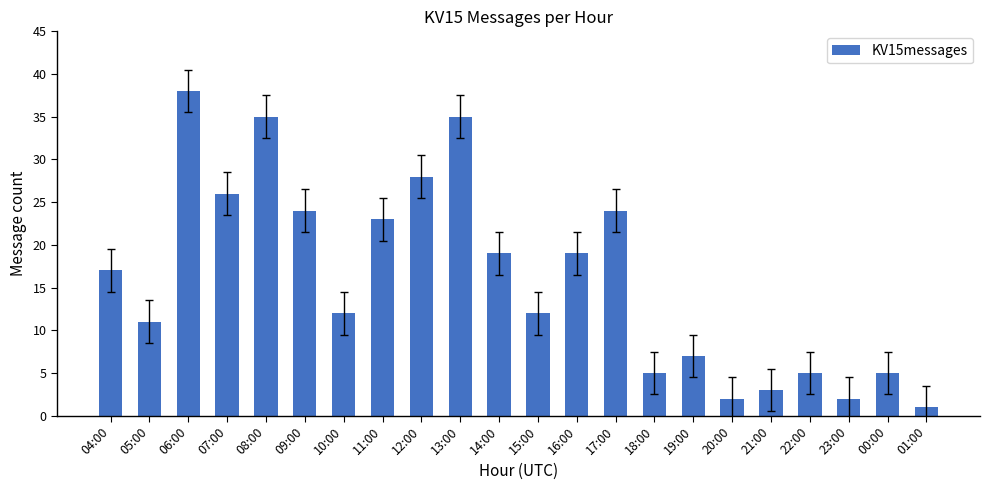

How many distinct data groups are displayed?

1